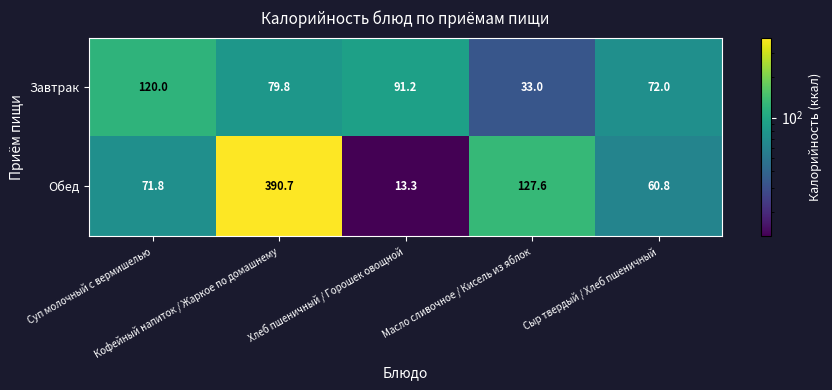

What is the maximum value for Завтрак?

120.0